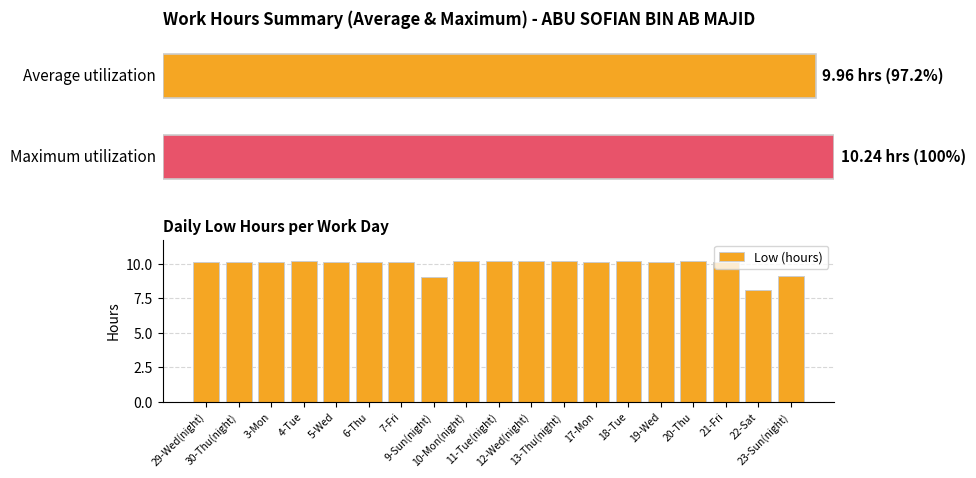

What is the value of the 18th bar from the left?

8.1